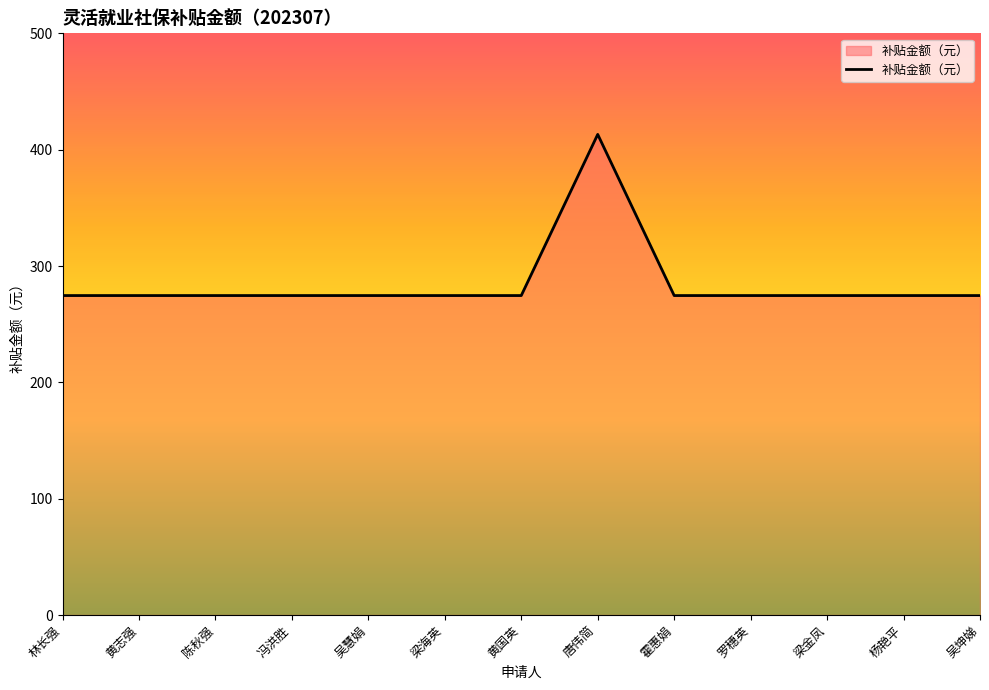

The value at 梁海英 is 274.6. True or false?

True